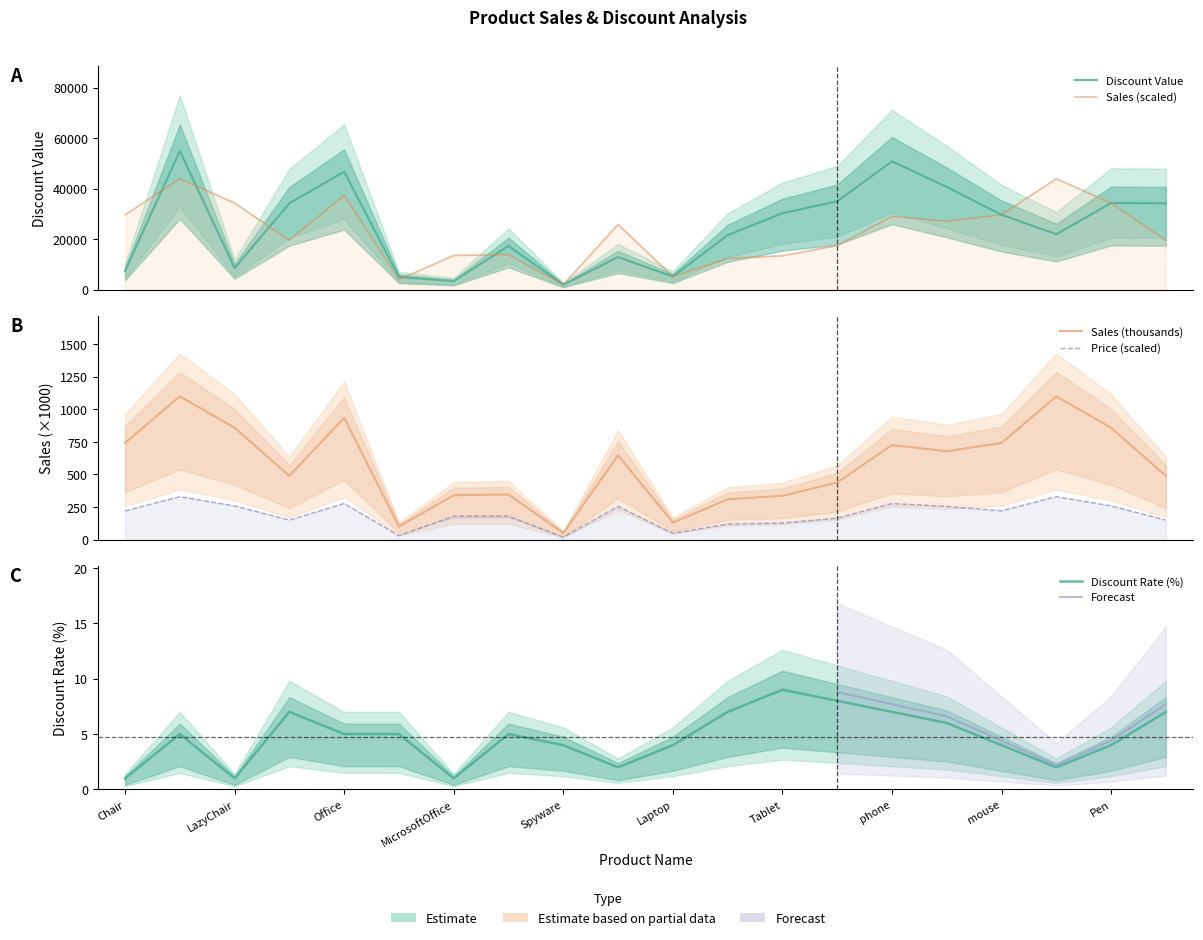

Rank the categories by Discount Value value from lowest to highest.

Spyware, MicrosoftOffice, bean bag, Laptop, Chair, LazyChair, antivirus, Windows, DeskTop, keyboard, mouse, Tablet, Table, Pencil, Pen, Smartphone, ipad, Office, phone, BabyChair